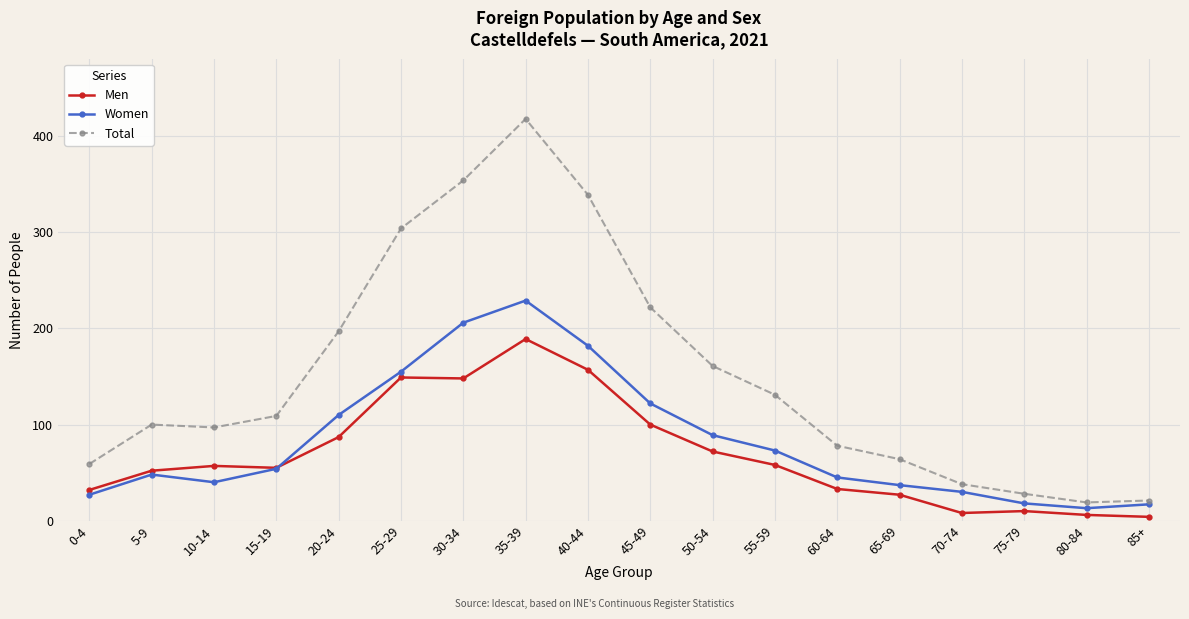

At 5-9, list the series in order from smallest to largest.

Women, Men, Total